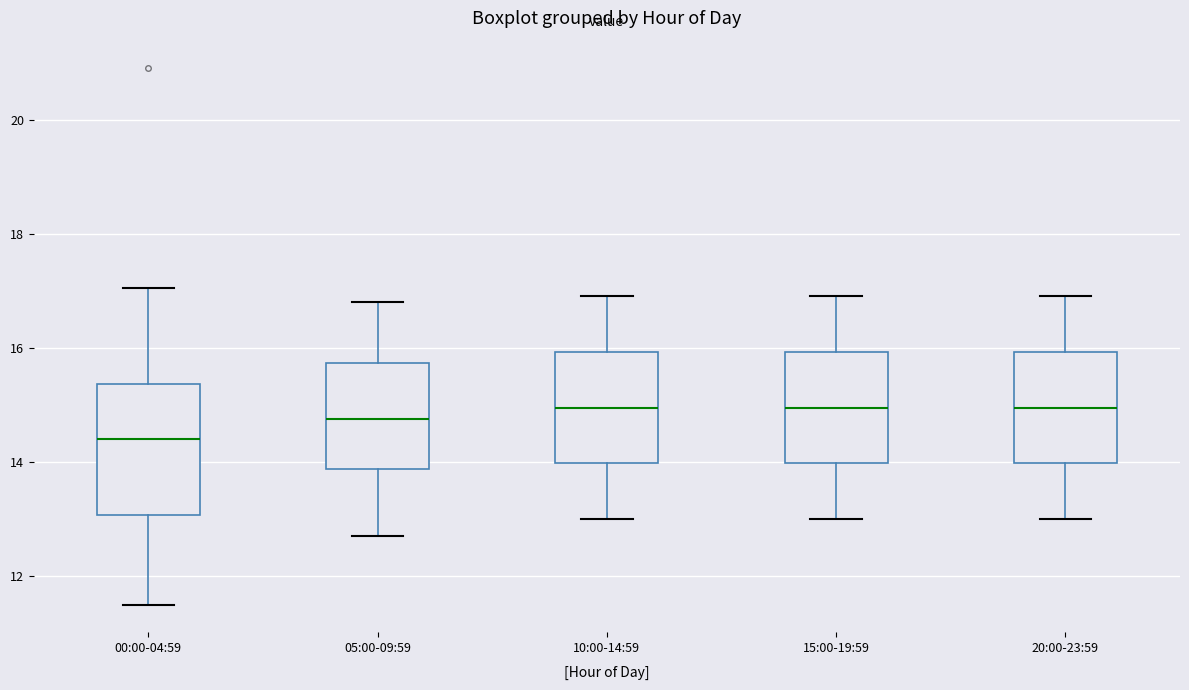

Which box has the lowest median line?

00:00-04:59